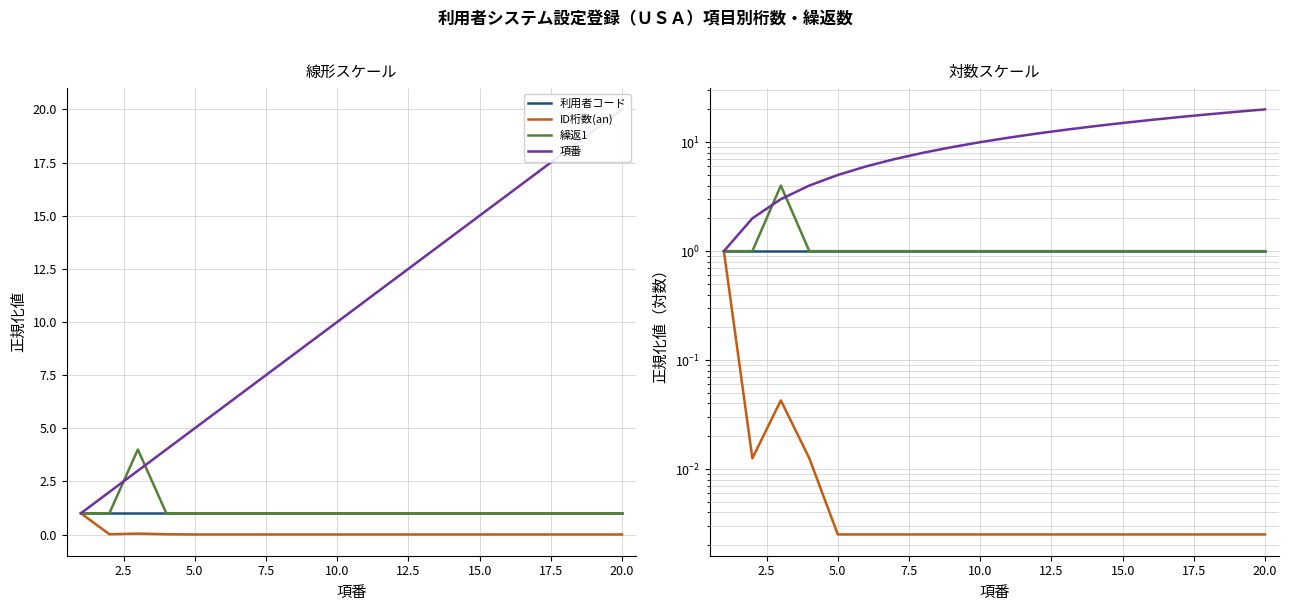

Between 11 and 19, which is larger?

11